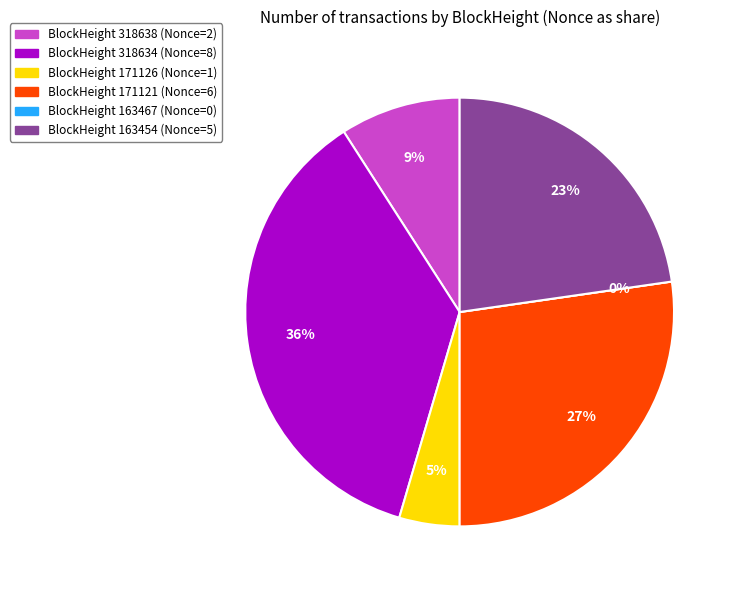

What percentage is the 318634 slice, to the nearest percent?

36%